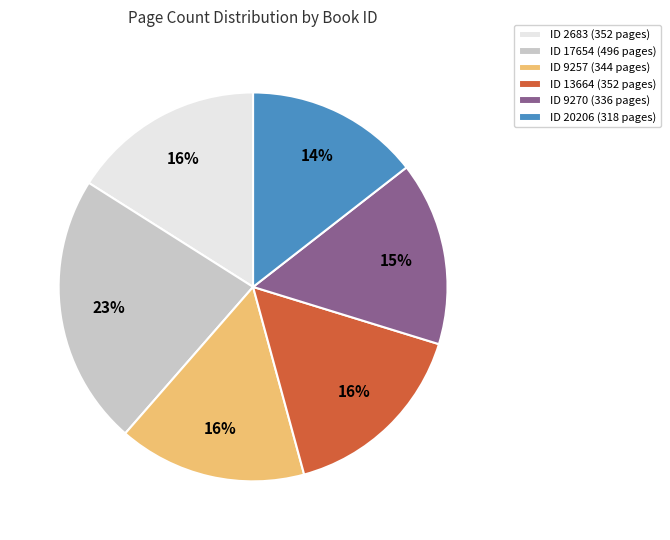

What is the ratio of the value at ID 9257 (344 pages) to the value at ID 20206 (318 pages)?

1.1